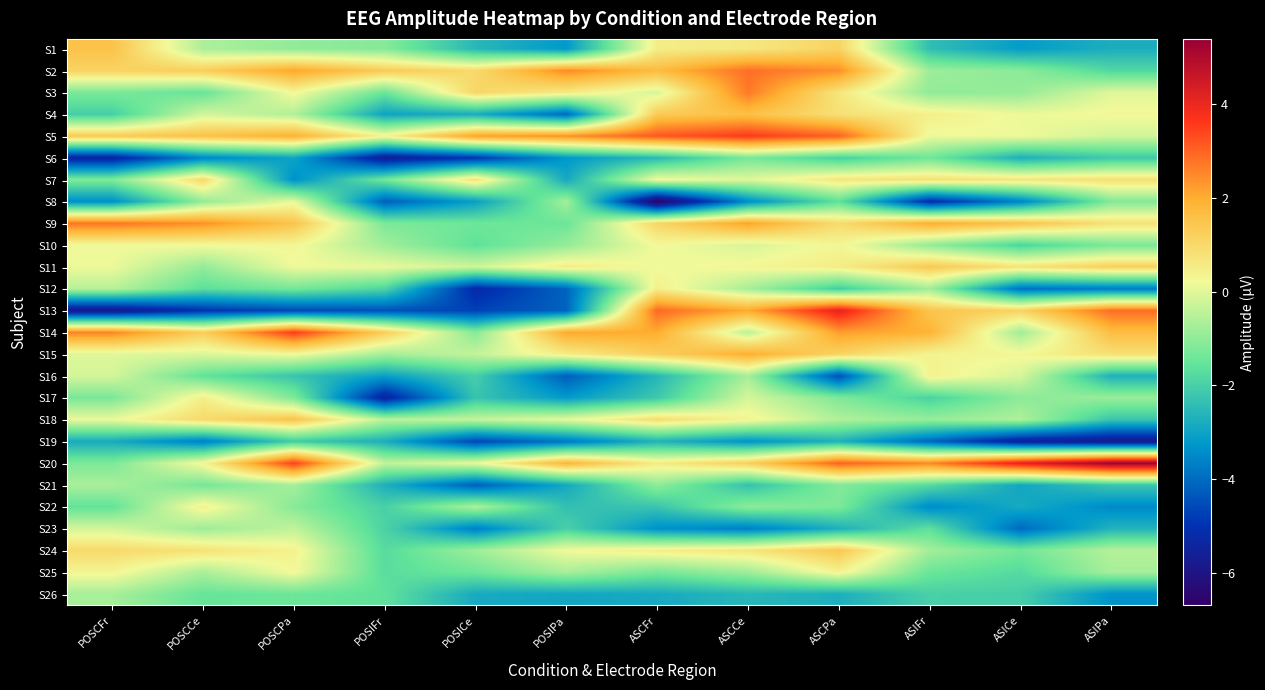

Reading left to right, what are all the values shown in this chart?

S1: POSCFr=1.6	POSCCe=-0.6	POSCPa=-1.0	POSIFr=-1.1	POSICe=-2.5	POSIPa=-3.2	ASCFr=0.5	ASCCe=0.6	ASCPa=1.1	ASIFr=-2.4	ASICe=-3.2	ASIPa=-2.8
S2: POSCFr=1.1	POSCCe=1.3	POSCPa=2.1	POSIFr=1.3	POSICe=1.0	POSIPa=2.5	ASCFr=1.7	ASCCe=2.8	ASCPa=2.4	ASIFr=-0.8	ASICe=-1.0	ASIPa=-1.8
S3: POSCFr=-1.2	POSCCe=-1.5	POSCPa=0.3	POSIFr=-1.4	POSICe=1.1	POSIPa=0.6	ASCFr=-0.1	ASCCe=2.7	ASCPa=0.7	ASIFr=-1.0	ASICe=-0.9	ASIPa=-0.0
S4: POSCFr=-2.0	POSCCe=-0.2	POSCPa=-0.6	POSIFr=-3.0	POSICe=-2.8	POSIPa=-4.0	ASCFr=1.4	ASCCe=1.6	ASCPa=0.8	ASIFr=0.5	ASICe=0.1	ASIPa=0.3
S5: POSCFr=1.4	POSCCe=1.6	POSCPa=1.9	POSIFr=0.4	POSICe=2.2	POSIPa=2.4	ASCFr=3.2	ASCCe=3.6	ASCPa=3.0	ASIFr=0.2	ASICe=0.2	ASIPa=-0.2
S6: POSCFr=-5.4	POSCCe=-3.6	POSCPa=-3.0	POSIFr=-5.7	POSICe=-4.9	POSIPa=-3.2	ASCFr=-2.5	ASCCe=-1.3	ASCPa=-2.0	ASIFr=-1.4	ASICe=-2.7	ASIPa=-2.2
S7: POSCFr=-1.2	POSCCe=1.0	POSCPa=-3.4	POSIFr=-1.4	POSICe=0.8	POSIPa=-2.9	ASCFr=0.2	ASCCe=-0.0	ASCPa=0.7	ASIFr=0.8	ASICe=0.7	ASIPa=0.8
S8: POSCFr=-3.4	POSCCe=-0.9	POSCPa=0.1	POSIFr=-4.2	POSICe=-3.1	POSIPa=-0.7	ASCFr=-6.7	ASCCe=-3.4	ASCPa=-1.6	ASIFr=-5.2	ASICe=-3.6	ASIPa=-1.2
S9: POSCFr=2.8	POSCCe=2.4	POSCPa=1.5	POSIFr=-1.2	POSICe=-1.4	POSIPa=-1.4	ASCFr=1.1	ASCCe=2.2	ASCPa=0.9	ASIFr=2.0	ASICe=1.6	ASIPa=0.8
S10: POSCFr=0.2	POSCCe=0.2	POSCPa=0.3	POSIFr=-0.8	POSICe=-1.6	POSIPa=-0.9	ASCFr=0.2	ASCCe=-0.1	ASCPa=0.3	ASIFr=-1.0	ASICe=-1.9	ASIPa=-1.3
S11: POSCFr=0.1	POSCCe=-0.9	POSCPa=0.2	POSIFr=0.1	POSICe=-0.2	POSIPa=0.6	ASCFr=0.2	ASCCe=0.3	ASCPa=0.5	ASIFr=1.4	ASICe=0.8	ASIPa=1.2
S12: POSCFr=-0.5	POSCCe=-1.7	POSCPa=-1.3	POSIFr=-1.9	POSICe=-5.3	POSIPa=-4.1	ASCFr=0.5	ASCCe=-0.7	ASCPa=-2.1	ASIFr=-0.8	ASICe=-3.9	ASIPa=-3.7
S13: POSCFr=-5.9	POSCCe=-5.0	POSCPa=-4.6	POSIFr=-4.4	POSICe=-4.7	POSIPa=-4.1	ASCFr=2.9	ASCCe=2.1	ASCPa=4.1	ASIFr=1.5	ASICe=1.1	ASIPa=2.9
S14: POSCFr=2.6	POSCCe=1.3	POSCPa=3.6	POSIFr=1.3	POSICe=-1.1	POSIPa=2.1	ASCFr=2.0	ASCCe=-0.5	ASCPa=2.2	ASIFr=1.9	ASICe=-0.8	ASIPa=1.7
S15: POSCFr=-0.0	POSCCe=-0.1	POSCPa=0.2	POSIFr=-0.7	POSICe=-0.4	POSIPa=0.5	ASCFr=1.3	ASCCe=2.0	ASCPa=1.1	ASIFr=0.4	ASICe=0.3	ASIPa=0.8
S16: POSCFr=-0.2	POSCCe=-1.6	POSCPa=-2.3	POSIFr=-3.1	POSICe=-2.0	POSIPa=-4.3	ASCFr=-2.6	ASCCe=-0.7	ASCPa=-4.5	ASIFr=0.4	ASICe=-0.1	ASIPa=-2.7
S17: POSCFr=-1.3	POSCCe=0.5	POSCPa=-1.2	POSIFr=-5.5	POSICe=-2.3	POSIPa=-3.2	ASCFr=-2.2	ASCCe=-0.1	ASCPa=-1.2	ASIFr=-2.0	ASICe=-1.0	ASIPa=-0.9
S18: POSCFr=0.1	POSCCe=1.0	POSCPa=1.5	POSIFr=-0.5	POSICe=-0.3	POSIPa=0.1	ASCFr=0.9	ASCCe=0.4	ASCPa=-0.6	ASIFr=-0.9	ASICe=-0.6	ASIPa=-2.3
S19: POSCFr=-2.8	POSCCe=-3.7	POSCPa=-2.1	POSIFr=-2.8	POSICe=-4.6	POSIPa=-3.8	ASCFr=-2.7	ASCCe=-3.3	ASCPa=-2.7	ASIFr=-4.1	ASICe=-5.6	ASIPa=-5.9
S20: POSCFr=-1.2	POSCCe=0.3	POSCPa=3.5	POSIFr=-0.4	POSICe=0.1	POSIPa=1.9	ASCFr=0.6	ASCCe=1.2	ASCPa=3.0	ASIFr=2.6	ASICe=4.2	ASIPa=5.3
S21: POSCFr=-0.7	POSCCe=-1.3	POSCPa=-0.7	POSIFr=-2.7	POSICe=-4.2	POSIPa=-2.9	ASCFr=-1.0	ASCCe=-2.3	ASCPa=-1.2	ASIFr=-1.8	ASICe=-2.9	ASIPa=-2.2
S22: POSCFr=-1.6	POSCCe=0.4	POSCPa=-1.1	POSIFr=-2.0	POSICe=-0.6	POSIPa=-2.4	ASCFr=-2.3	ASCCe=-1.0	ASCPa=-1.2	ASIFr=-3.5	ASICe=-2.8	ASIPa=-3.5
S23: POSCFr=-0.2	POSCCe=-0.8	POSCPa=-0.4	POSIFr=-1.9	POSICe=-3.7	POSIPa=-2.0	ASCFr=-3.4	ASCCe=-3.7	ASCPa=-2.7	ASIFr=-1.6	ASICe=-4.0	ASIPa=-2.6
S24: POSCFr=1.0	POSCCe=0.8	POSCPa=0.4	POSIFr=-1.8	POSICe=-0.8	POSIPa=0.2	ASCFr=0.5	ASCCe=0.7	ASCPa=1.4	ASIFr=-0.7	ASICe=-1.3	ASIPa=-0.5
S25: POSCFr=0.3	POSCCe=-0.7	POSCPa=0.2	POSIFr=-1.7	POSICe=-1.4	POSIPa=-0.7	ASCFr=-1.3	ASCCe=-0.8	ASCPa=0.4	ASIFr=-1.5	ASICe=-1.8	ASIPa=-0.7
S26: POSCFr=-0.7	POSCCe=-1.5	POSCPa=-1.4	POSIFr=-1.6	POSICe=-2.8	POSIPa=-2.9	ASCFr=-2.9	ASCCe=-2.6	ASCPa=-2.7	ASIFr=-2.0	ASICe=-2.0	ASIPa=-3.3